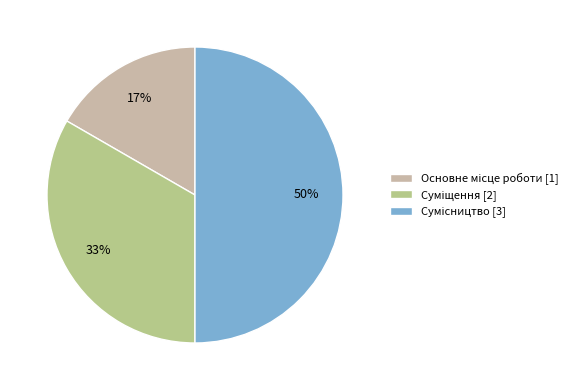

Is it true that Сумісництво is 40% of the pie?

False